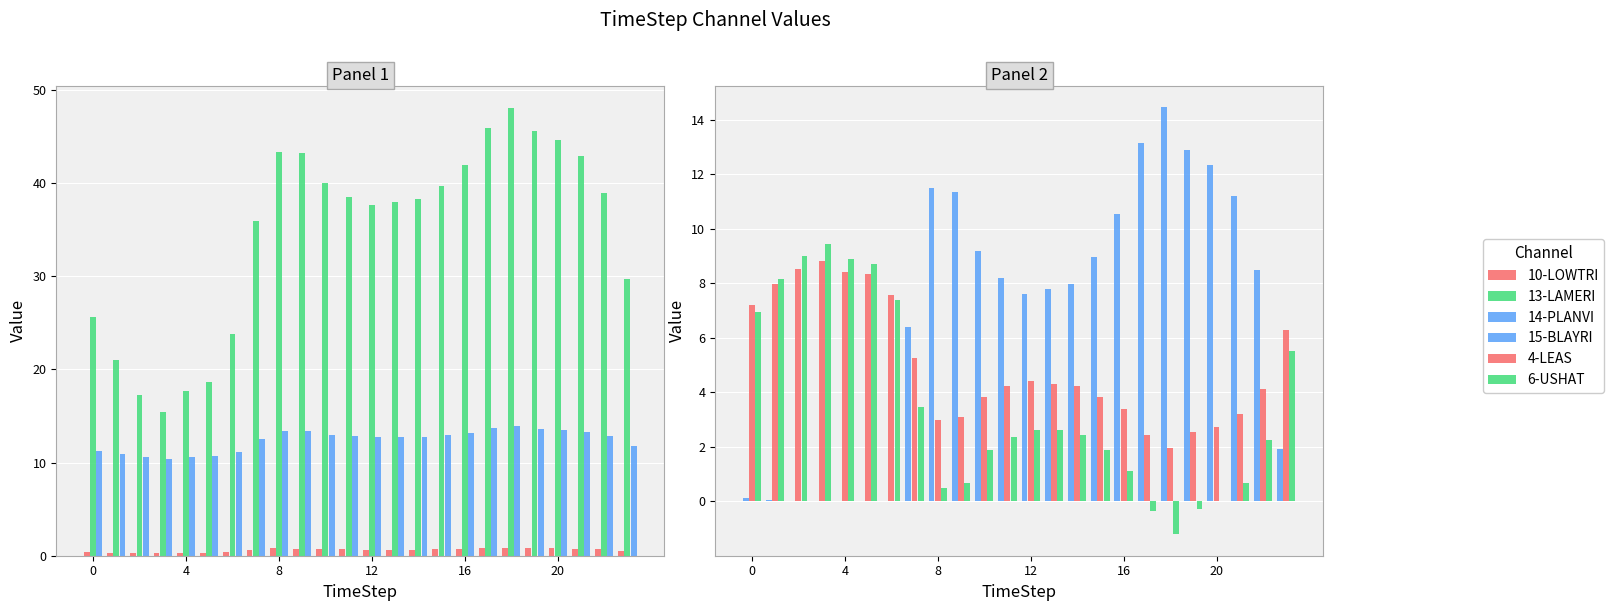

How many values in the 6-USHAT series are below 2?

10